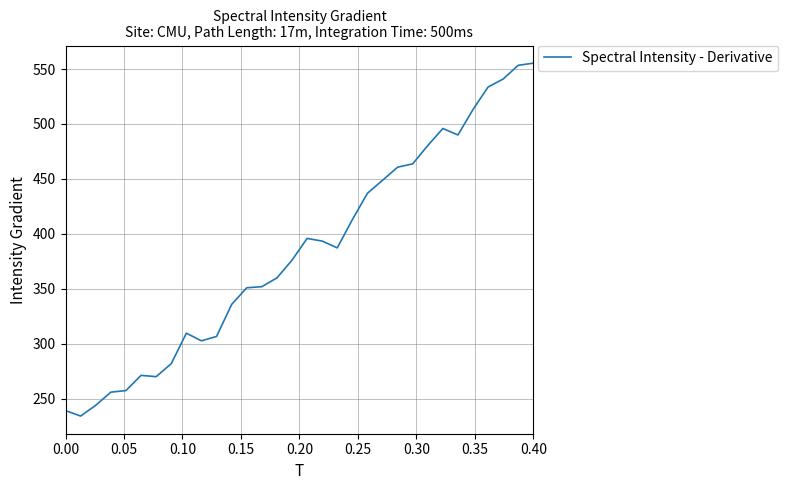

What is the minimum value shown in the chart?

234.0